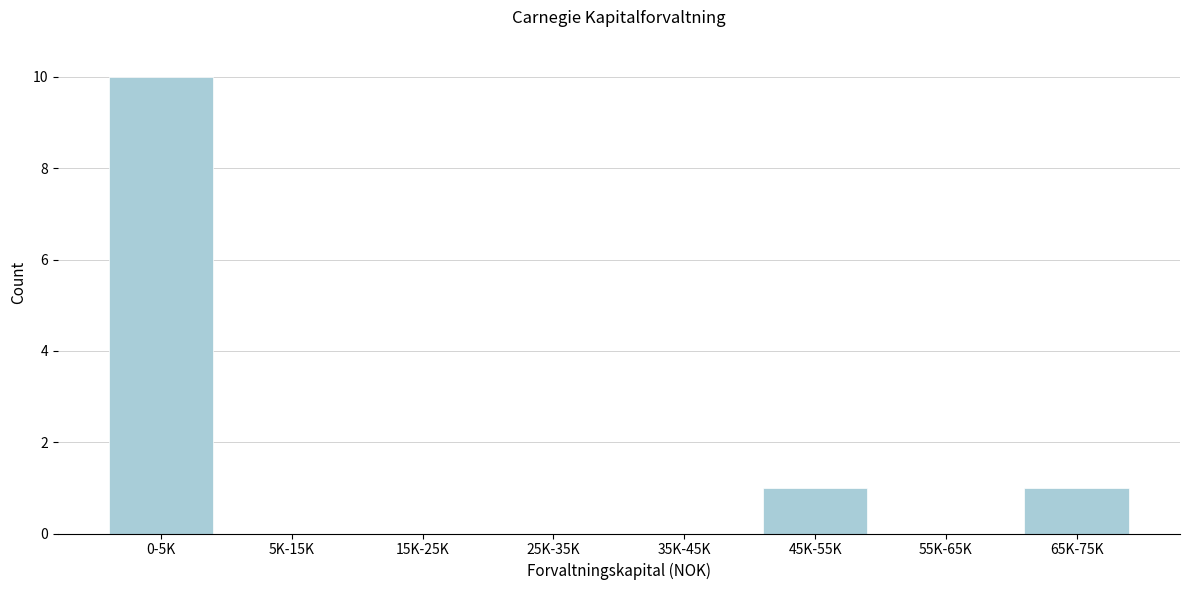

Reading left to right, transcribe all the data shown in this chart.

0-5K=10	5K-15K=0	15K-25K=0	25K-35K=0	35K-45K=0	45K-55K=1	55K-65K=0	65K-75K=1